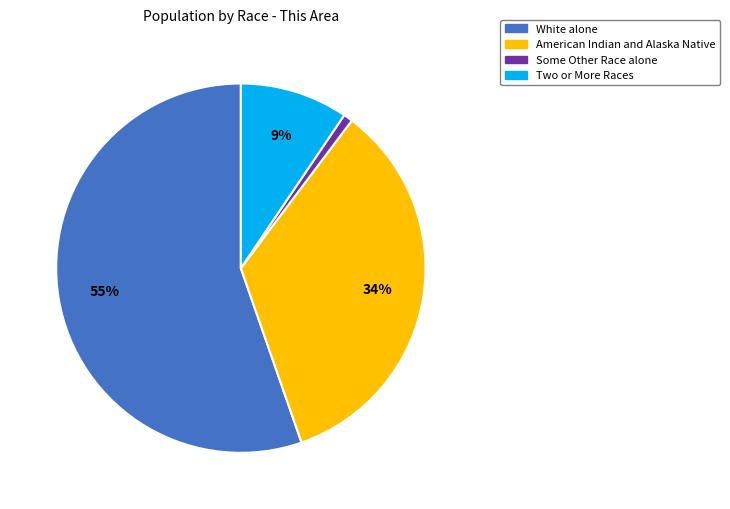

Rank the categories by value from lowest to highest.

Some Other Race alone, Two or More Races, American Indian and Alaska Native, White alone